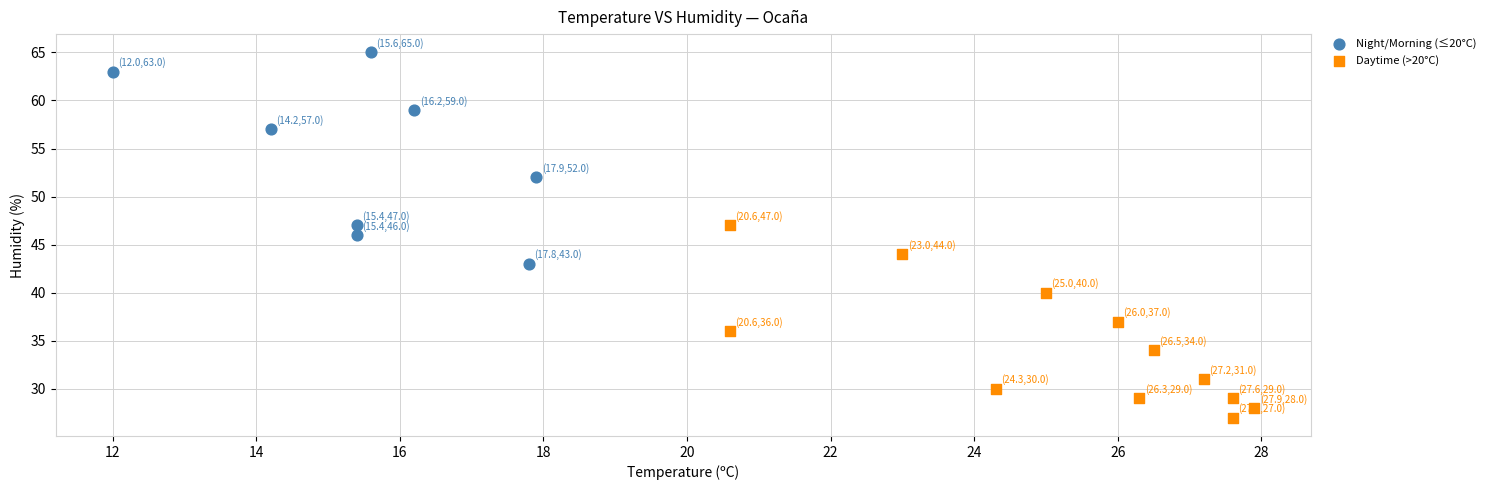

What are all the series names shown in the legend?

Night/Morning (≤20°C), Daytime (>20°C)